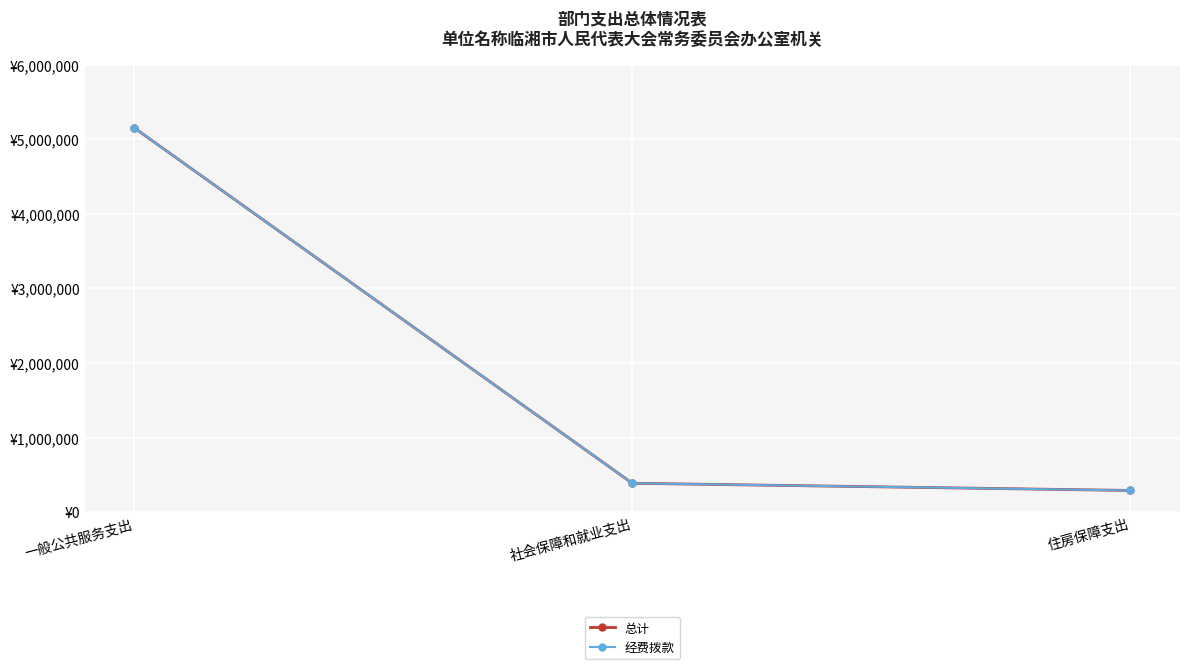

At which label does 总计 first exceed 386952?

一般公共服务支出